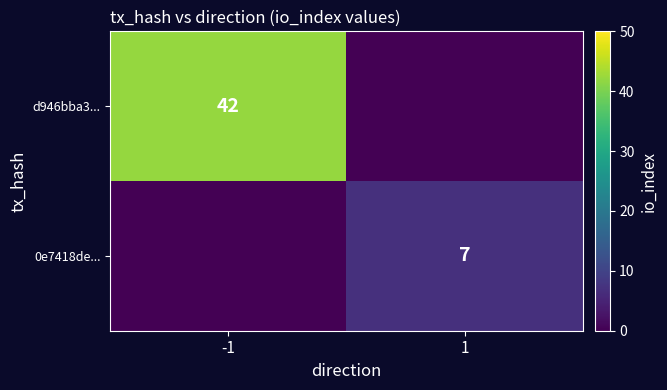

Is it true that 0e7418de... equals 7 at 1?

True